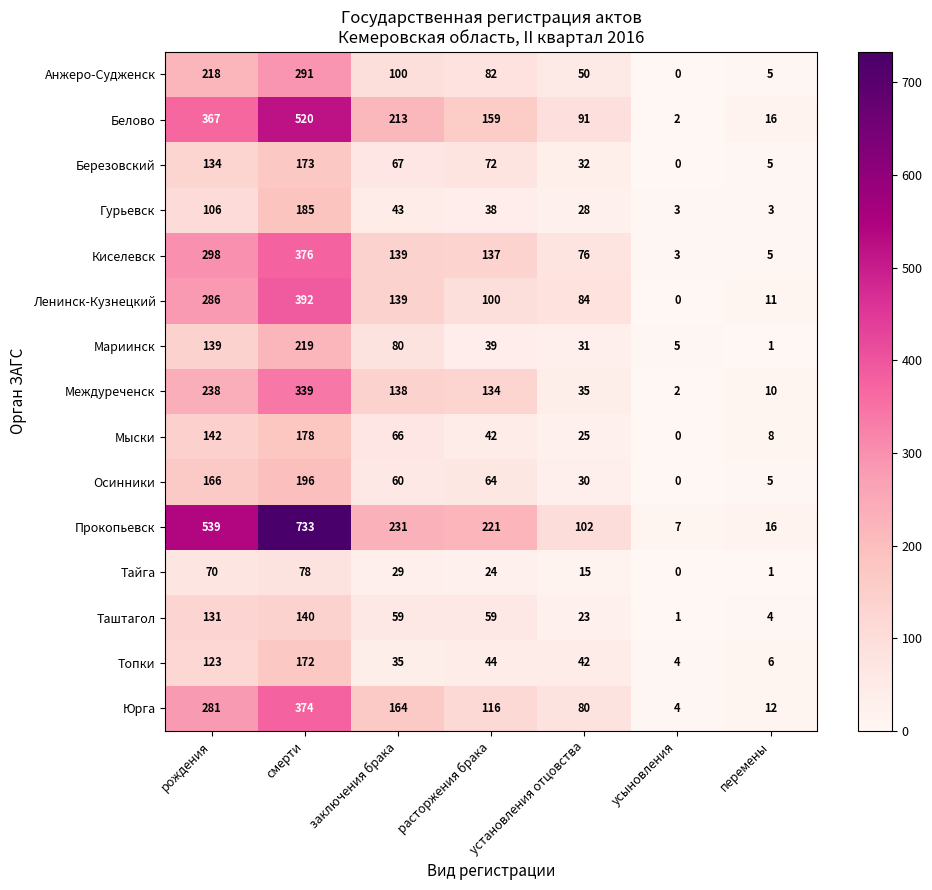

List the series in order of their peak value, lowest first.

Тайга, Таштагол, Топки, Березовский, Мыски, Гурьевск, Осинники, Мариинск, Анжеро-Судженск, Междуреченск, Юрга, Киселевск, Ленинск-Кузнецкий, Белово, Прокопьевск